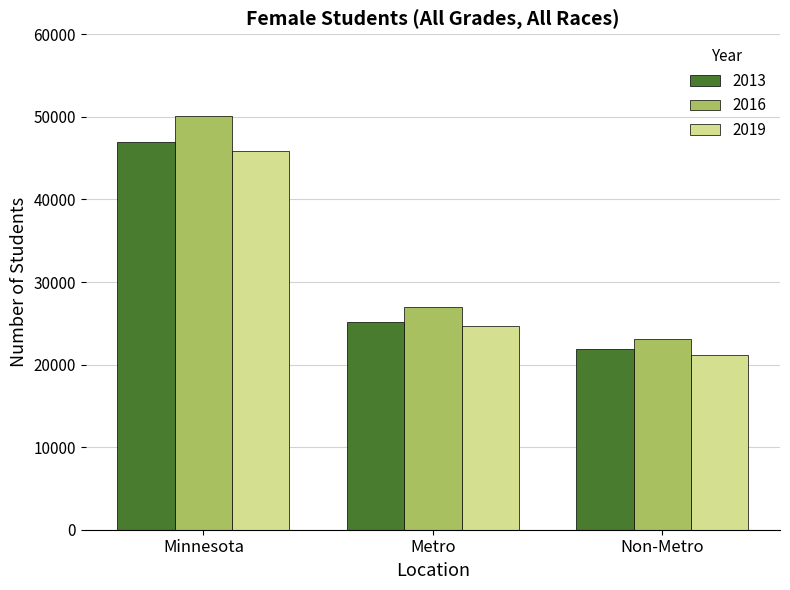

How many values in the 2016 series are below 26956?

1